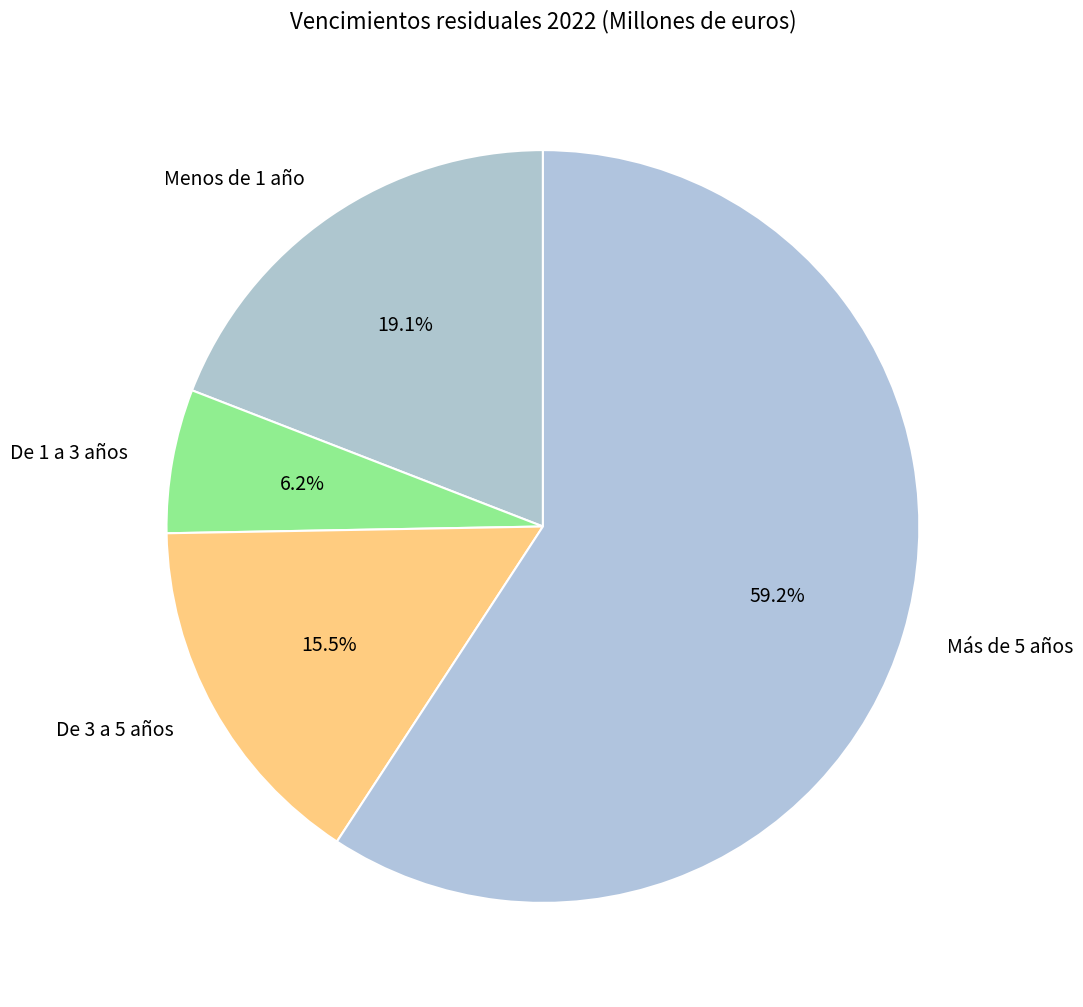

To the nearest percent, what is the average slice percentage?

25%